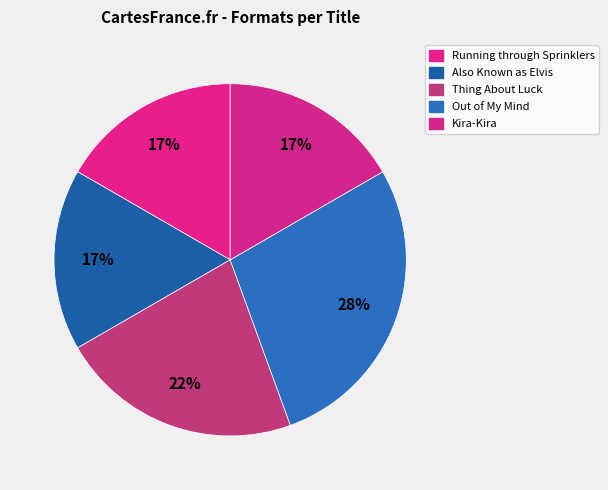

What percentage is the Thing About Luck slice, to the nearest percent?

22%